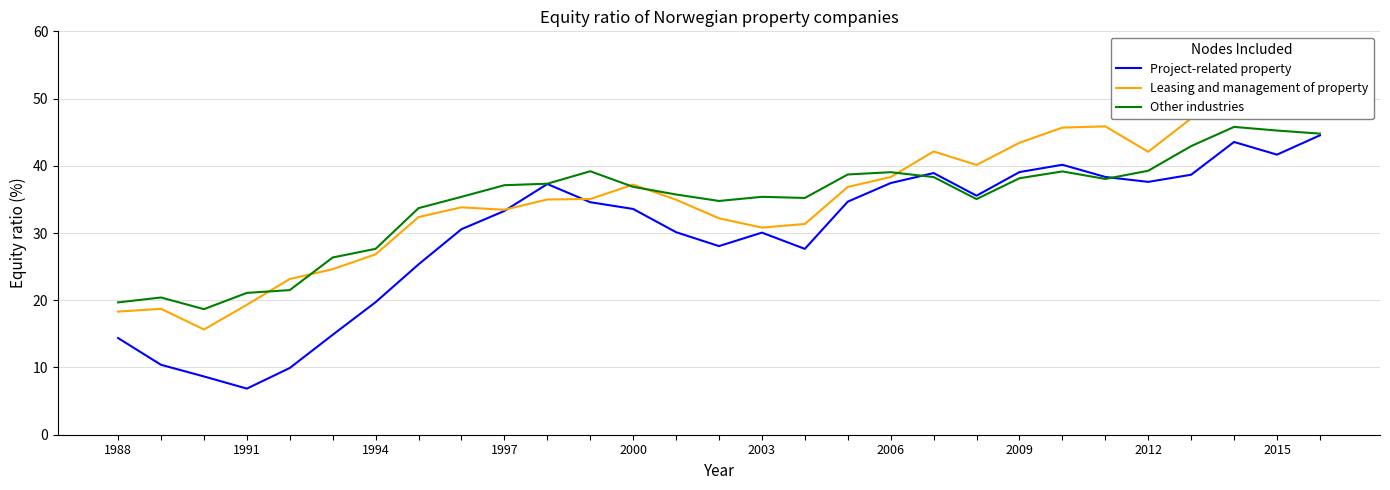

At which category does Other industries reach its first local valley?

1994